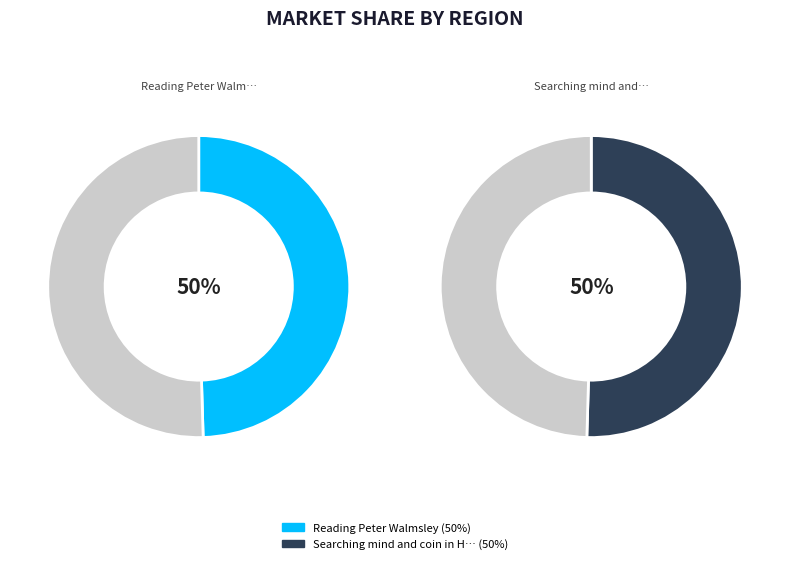

What is the smallest slice in the pie chart?

Reading Peter Walmsley